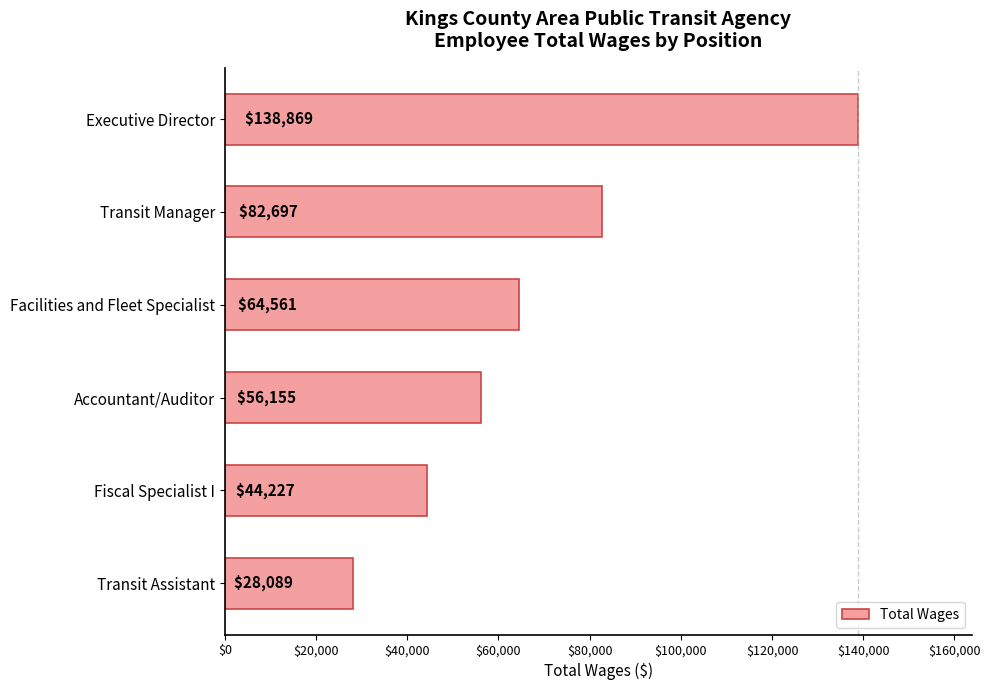

What is the difference between the maximum and minimum values?

110780